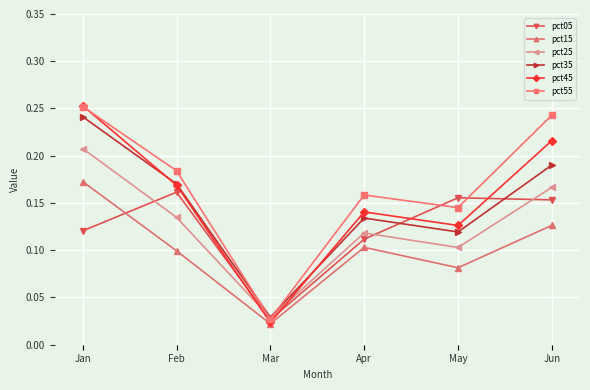

At which label does pct15 reach its peak?

Jan